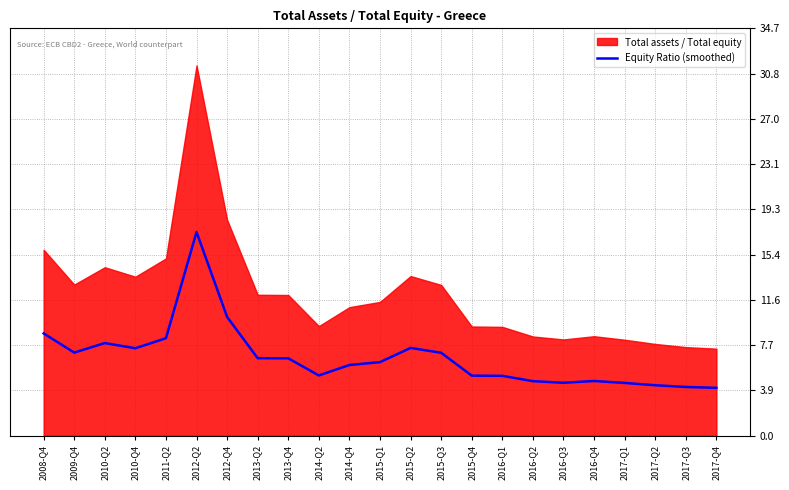

The Equity Ratio (smoothed) series shows 5.5 at 2008-Q4. True or false?

False